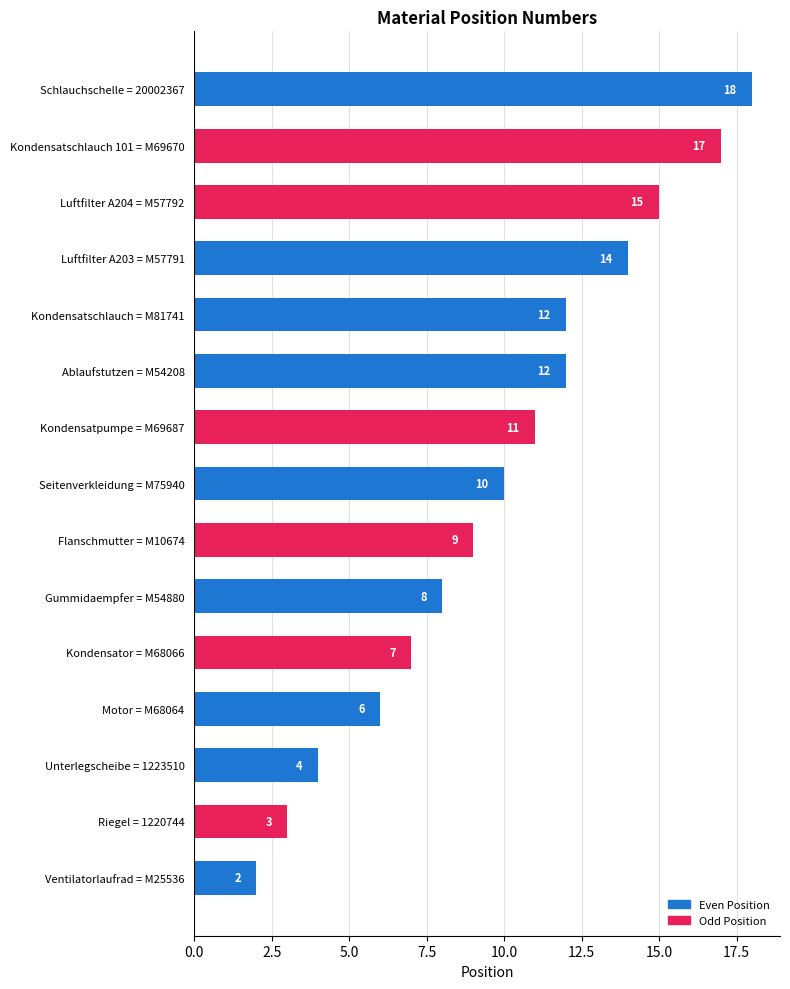

Does the chart contain any negative values?

No